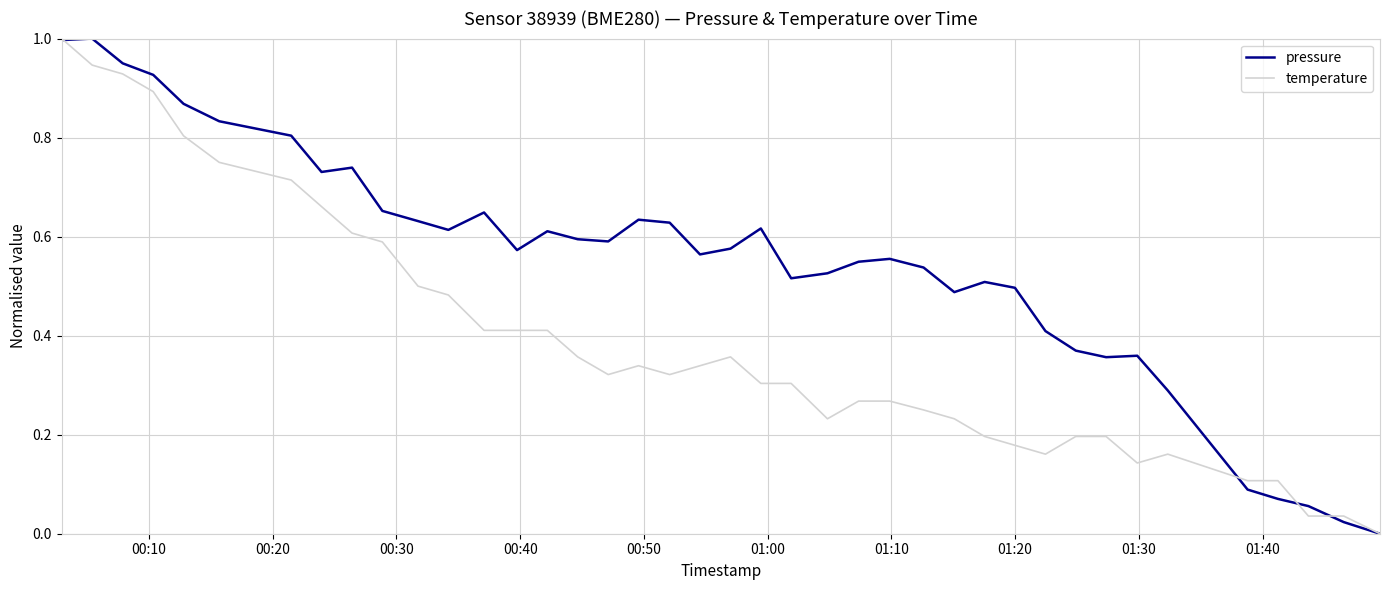

Rank the series by their average value, from highest to lowest.

pressure, temperature